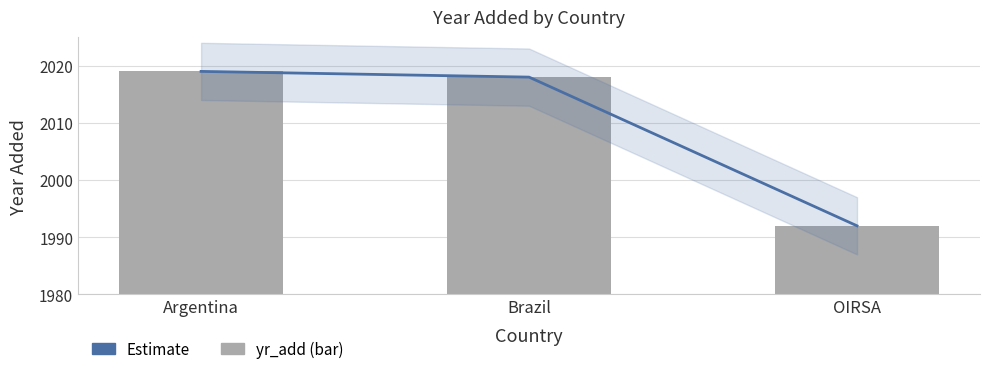

Reading left to right, transcribe all the data shown in this chart.

Estimate: Argentina=2019	Brazil=2018	OIRSA=1992
yr_add: Argentina=2019	Brazil=2018	OIRSA=1992